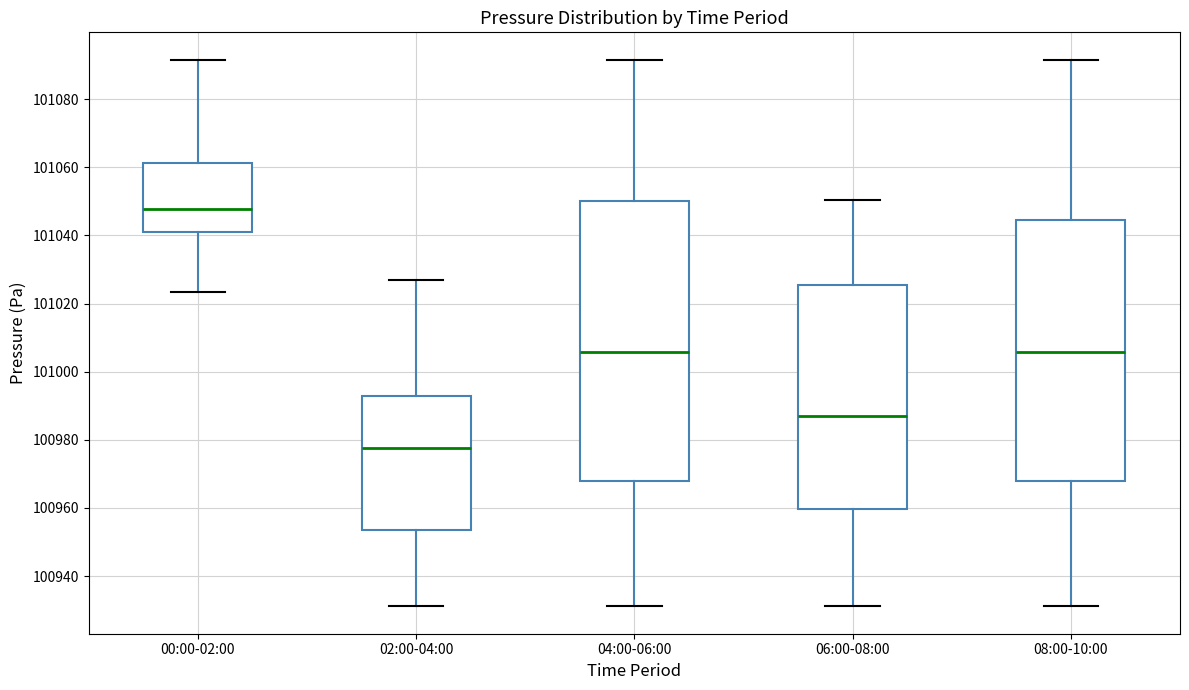

Which box is the tallest, from its lower edge to its upper edge?

04:00-06:00